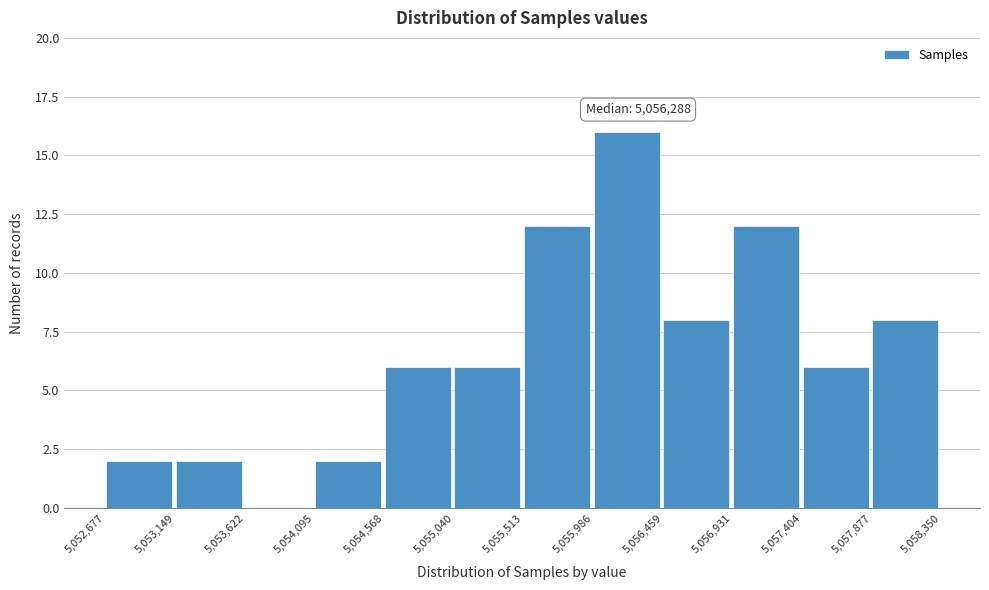

Which range on the x-axis has the tallest bar?

5,055,986 to 5,056,459